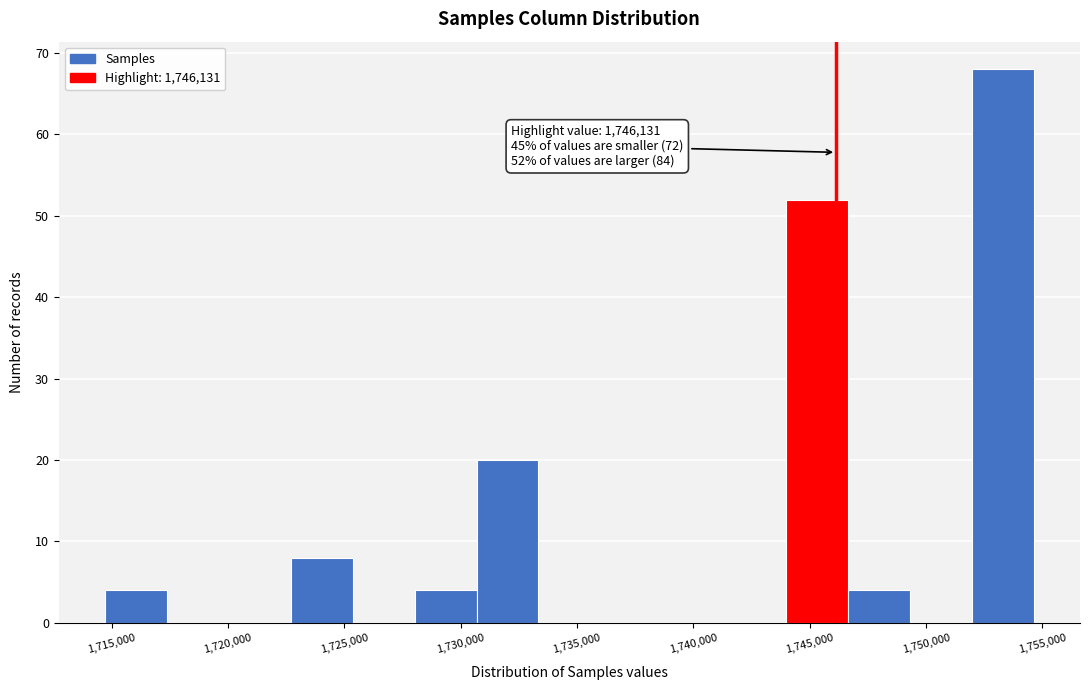

Over which range of the x-axis is the bar tallest?

1752000 to 1754500